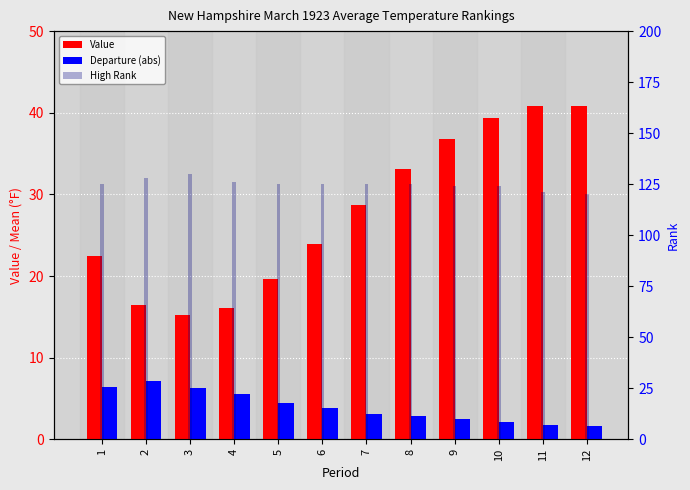

Reading left to right, list all the values displayed in this chart.

Value: 1=22.4	2=16.5	3=15.2	4=16.1	5=19.6	6=23.9	7=28.7	8=33.1	9=36.8	10=39.4	11=40.8	12=40.8
Departure (abs): 1=6.4	2=7.2	3=6.3	4=5.5	5=4.5	6=3.8	7=3.1	8=2.8	9=2.5	10=2.1	11=1.7	12=1.6
High Rank: 1=125.0	2=128.0	3=130.0	4=126.0	5=125.0	6=125.0	7=125.0	8=125.0	9=124.0	10=124.0	11=121.0	12=120.0